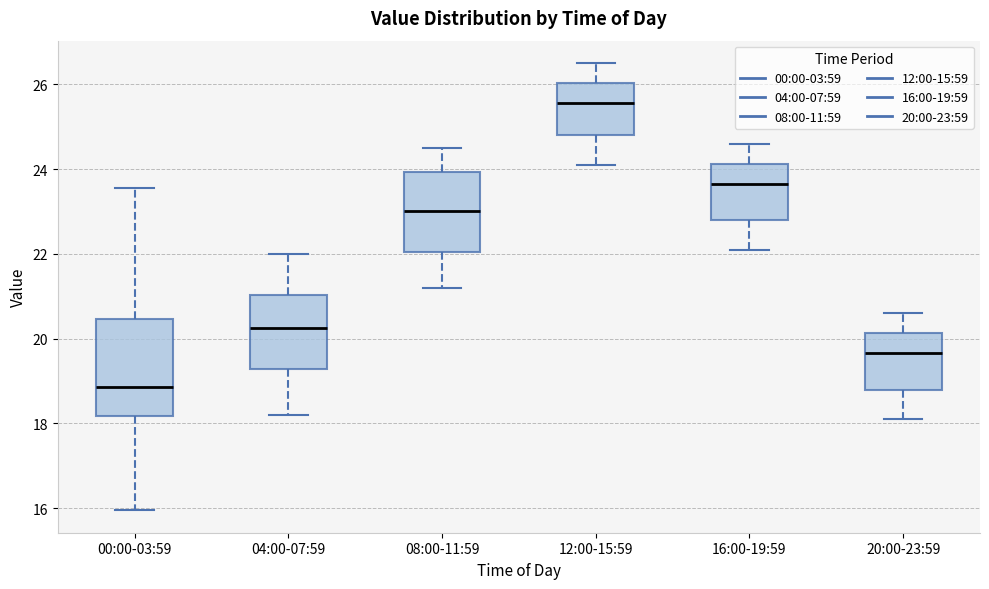

Reading left to right, read every box against the y-axis: the position of its median line, the range the box covers, and the ends of its whiskers. The values are not printed on the chart, so give them approximately, as read against the axis.

00:00-03:59: median 18.8, box 18.2 to 20.4, whiskers 16.0 to 23.6
04:00-07:59: median 20.2, box 19.2 to 21.0, whiskers 18.2 to 22.0
08:00-11:59: median 23.0, box 22.0 to 24.0, whiskers 21.2 to 24.6
12:00-15:59: median 25.6, box 24.8 to 26.0, whiskers 24.2 to 26.6
16:00-19:59: median 23.6, box 22.8 to 24.2, whiskers 22.2 to 24.6
20:00-23:59: median 19.6, box 18.8 to 20.2, whiskers 18.2 to 20.6